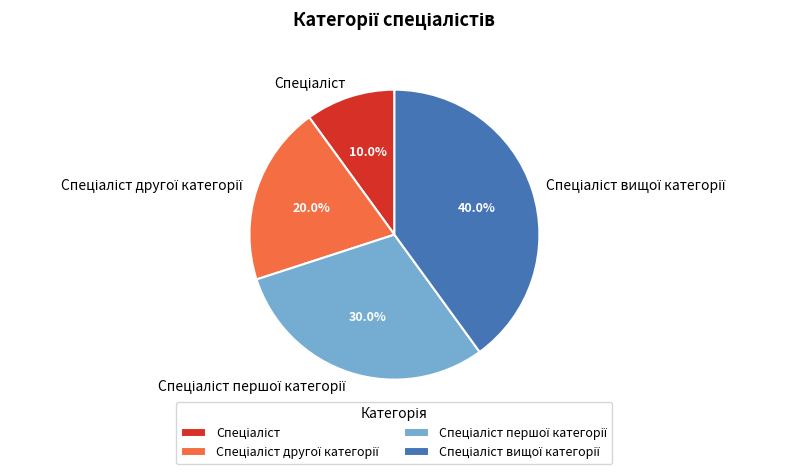

Does any single category account for the majority?

No